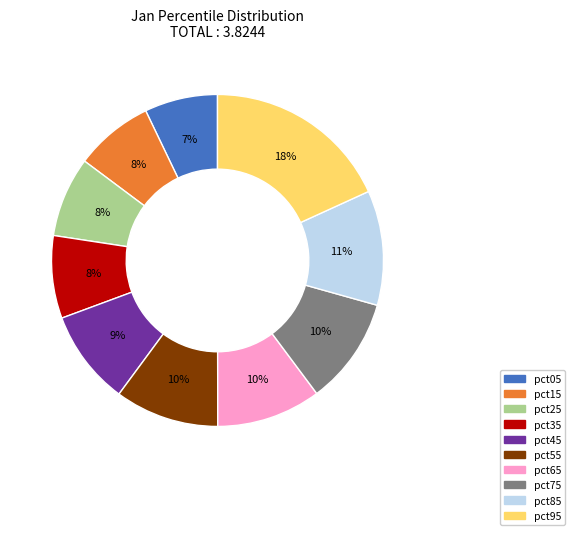

How many slices are in this pie chart?

10